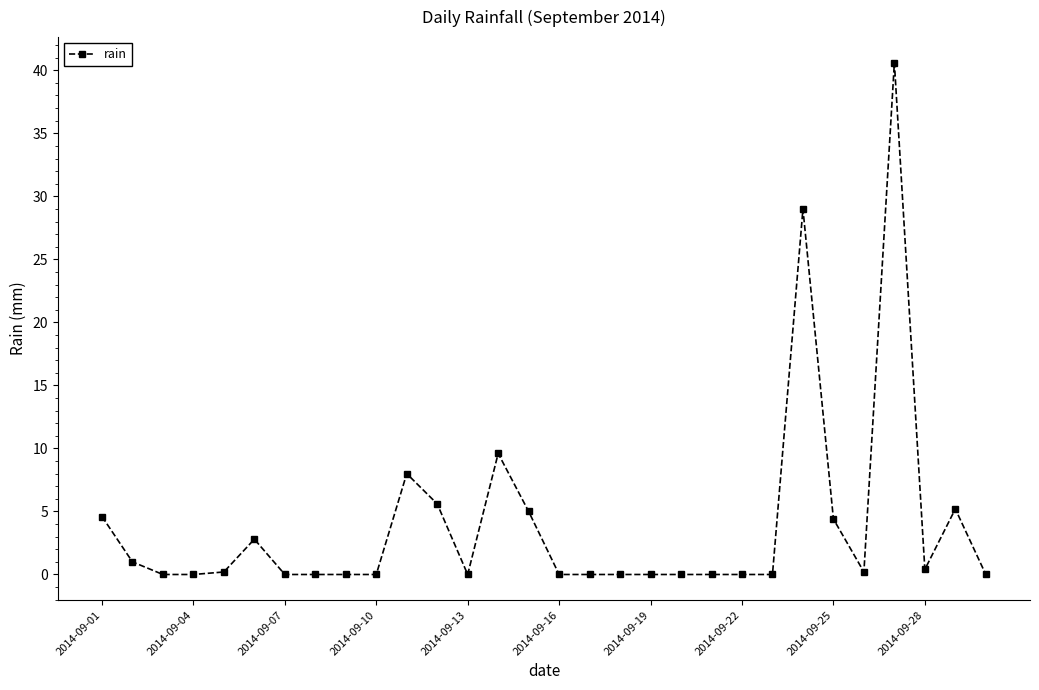

Reading right to left, what are all the values shown in this chart?

0.0	5.2	0.4	40.6	0.2	4.4	29.0	0.0	0.0	0.0	0.0	0.0	0.0	0.0	0.0	5.0	9.6	0.0	5.6	8.0	0.0	0.0	0.0	0.0	2.8	0.2	0.0	0.0	1.0	4.6